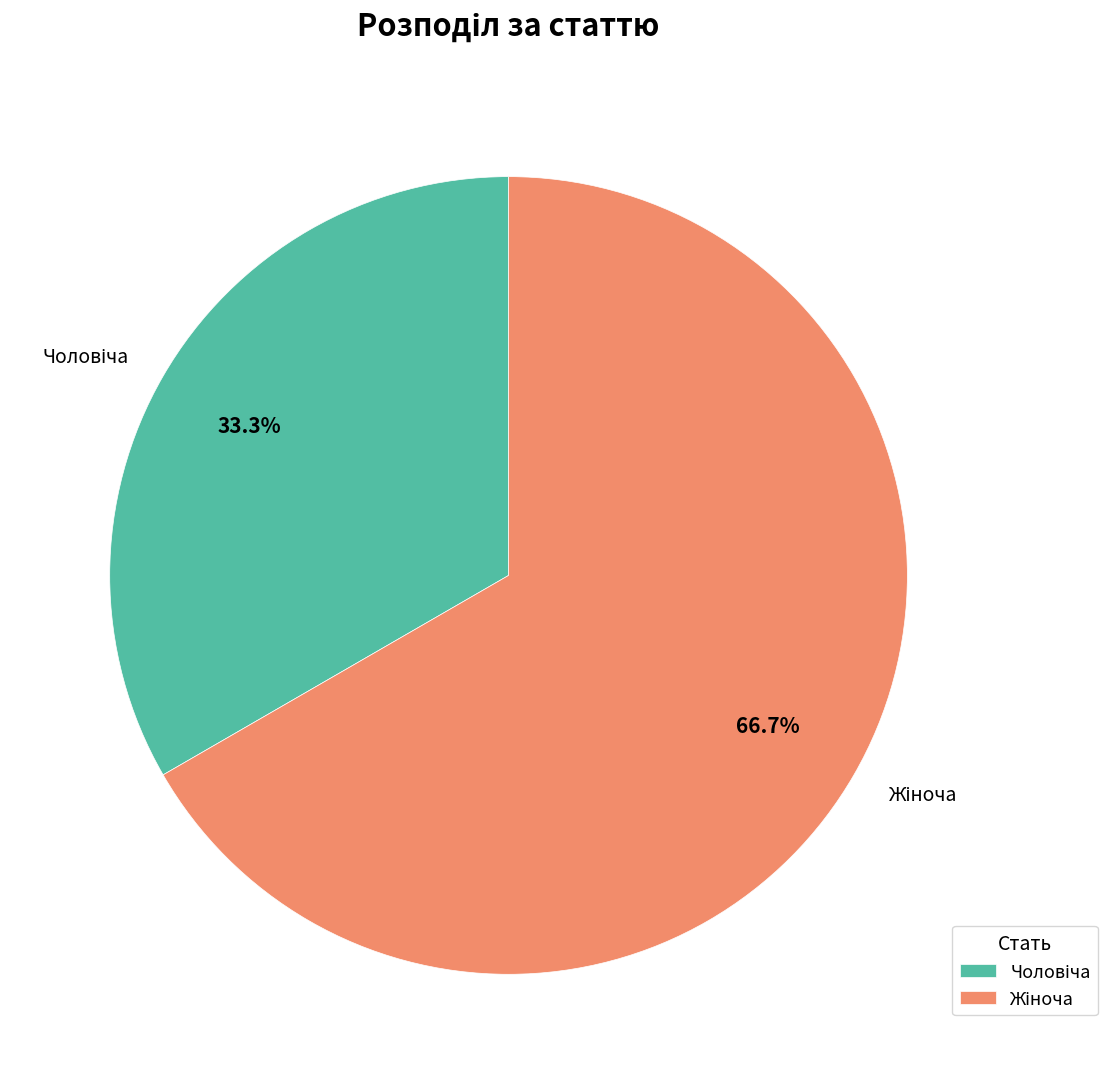

Is there a majority slice in this chart?

Yes